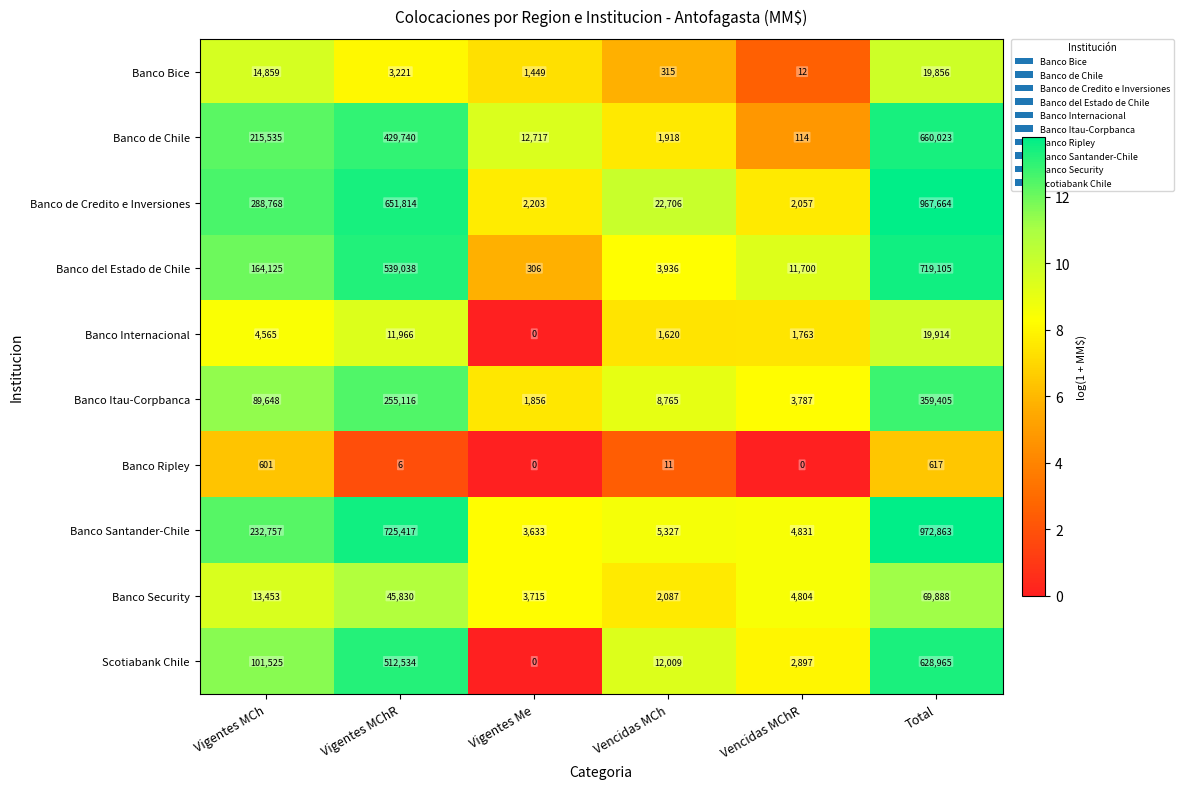

What is the difference between the highest and lowest values at Total?

972246